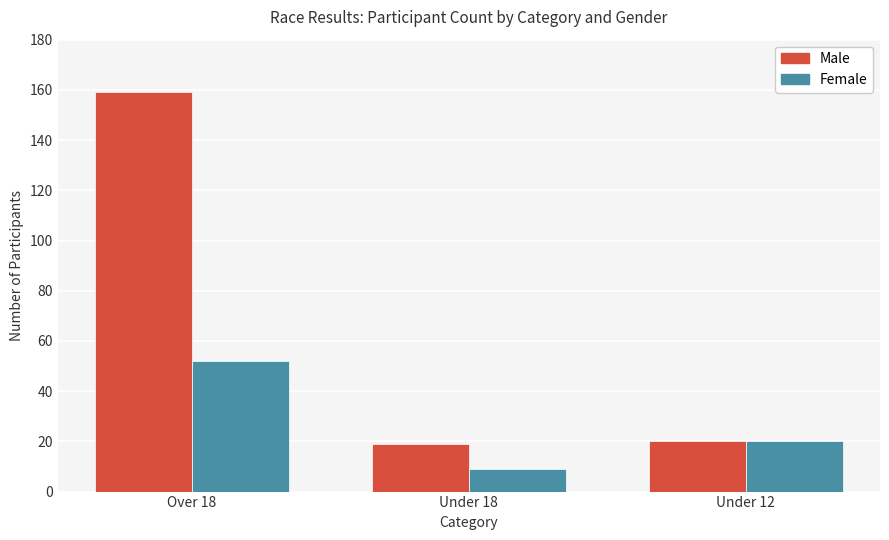

At which category does the chart reach its peak across all series?

Over 18